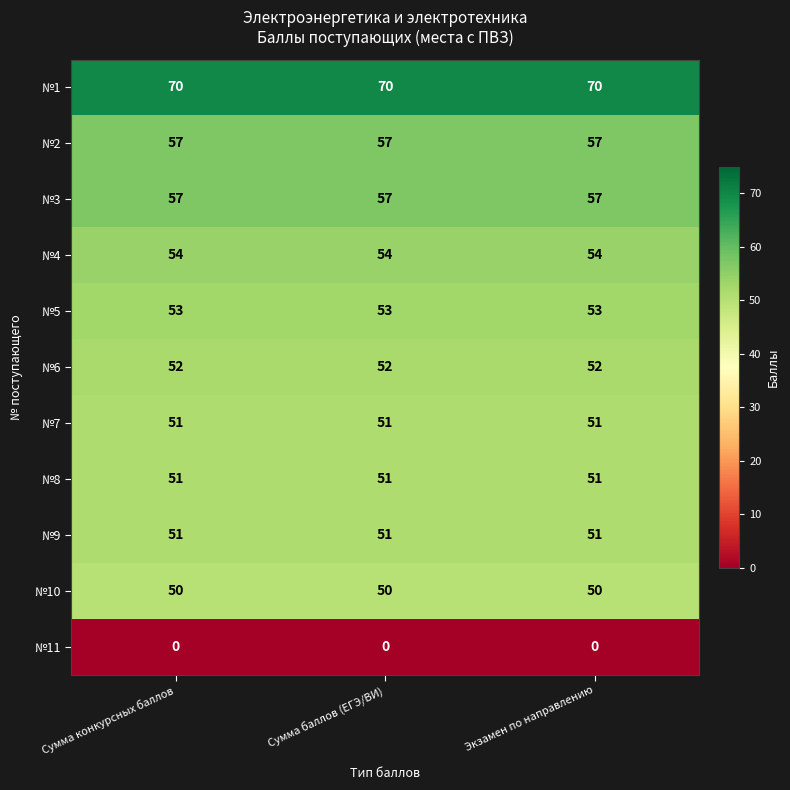

What is the total value across all series at Сумма баллов (ЕГЭ/ВИ)?

546